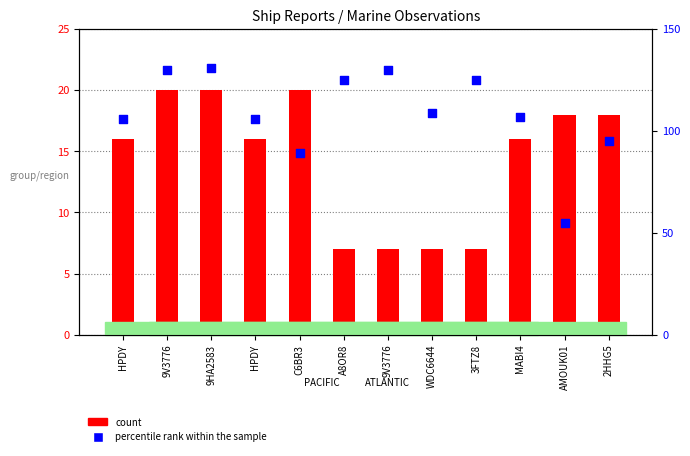

Which series has the largest Y range (max minus min)?

percentile rank within the sample